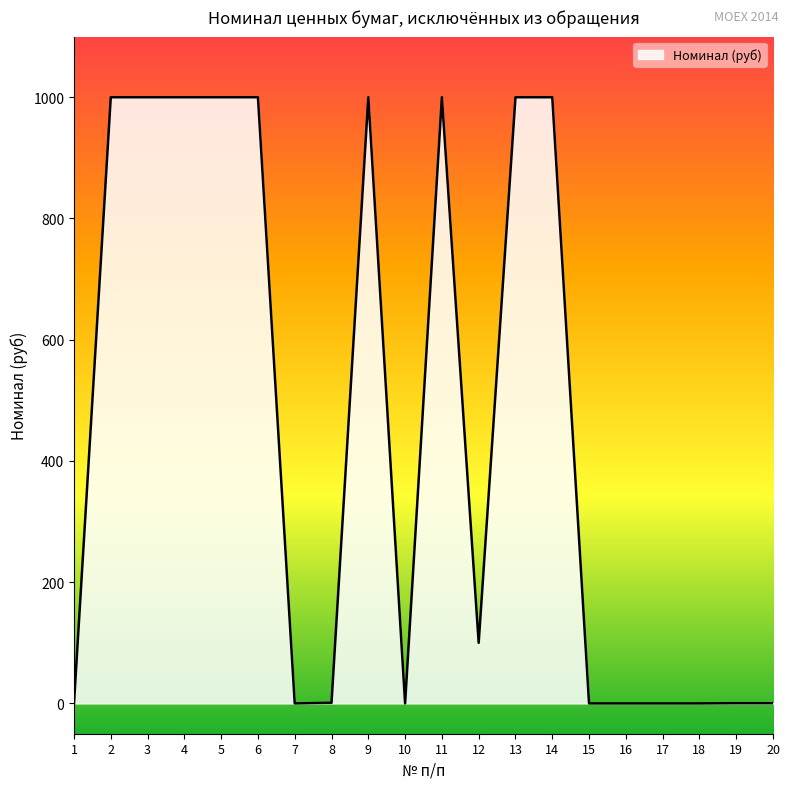

Count the number of data series in this chart.

1